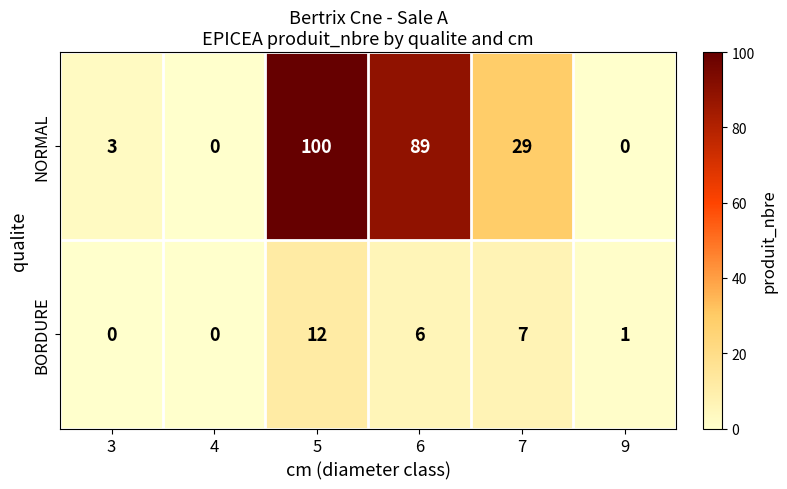

How many values in the BORDURE series are below 6?

3